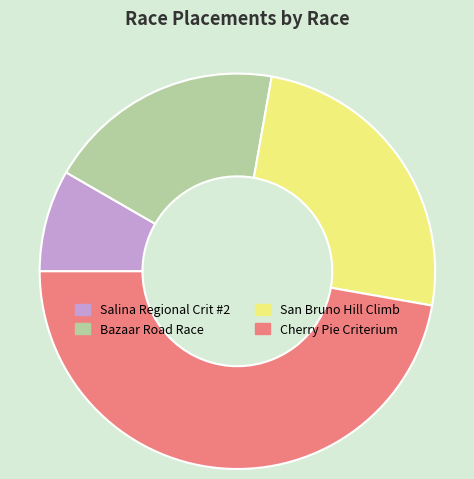

What is the largest slice in the pie chart?

Cherry Pie Criterium